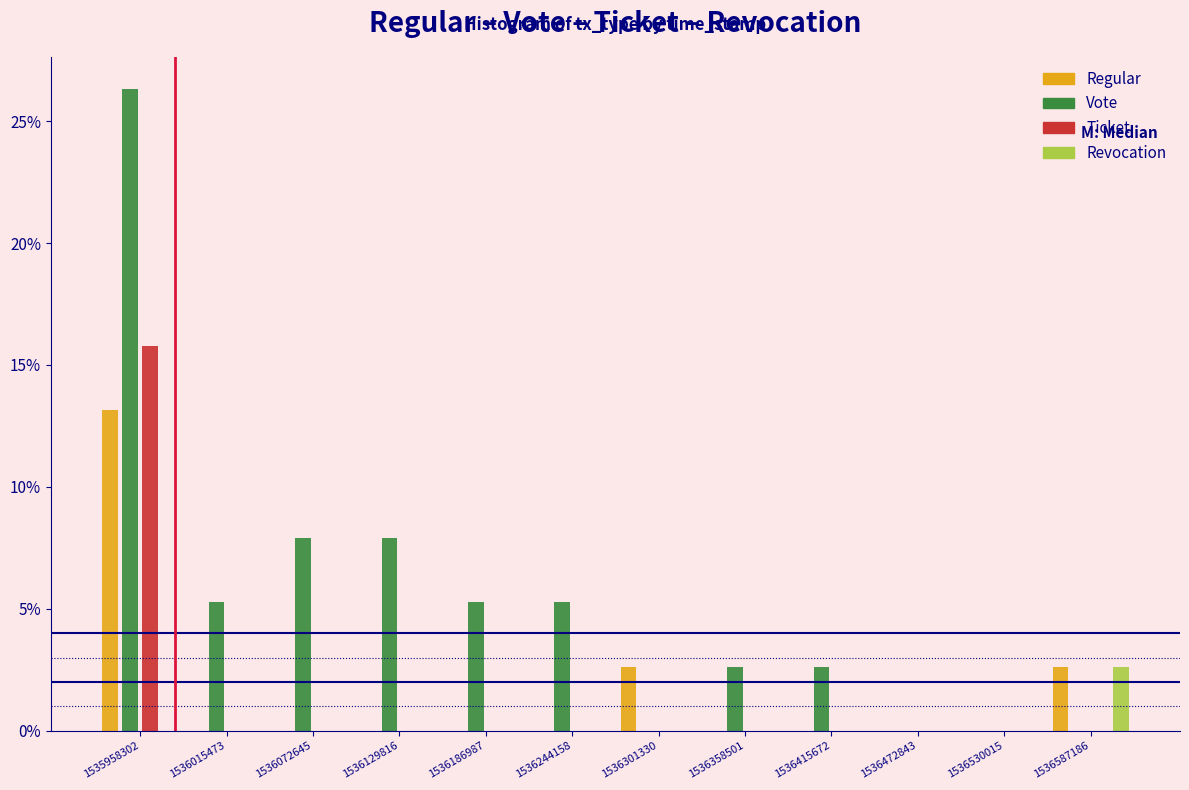

Which series changed the most between 1536015473 and 1536072645?

Vote